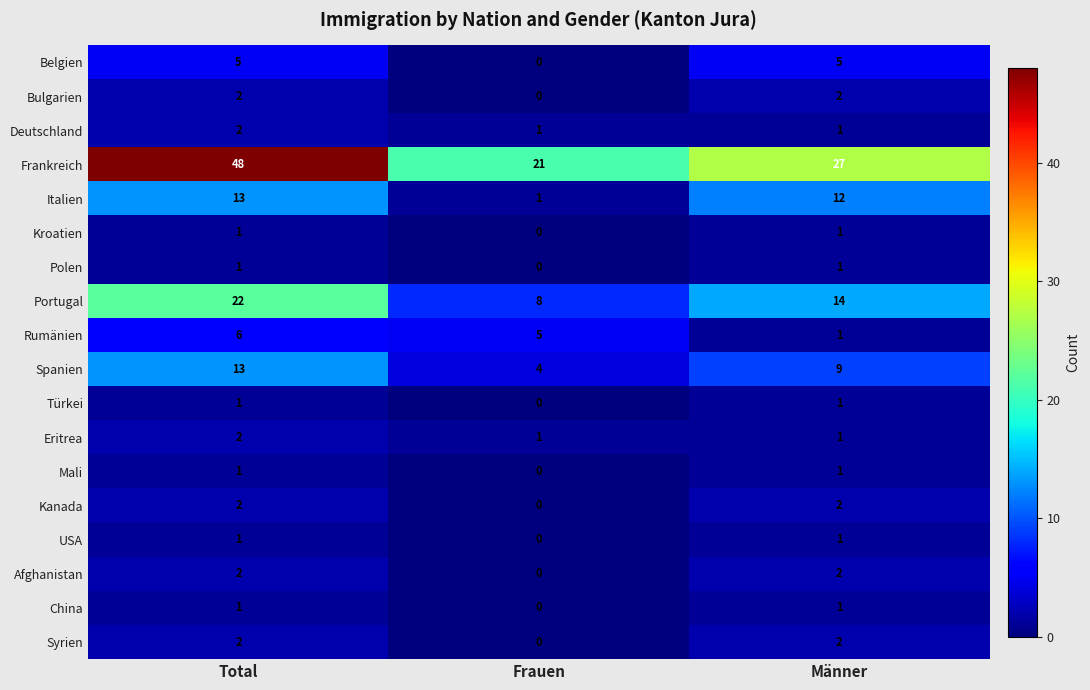

What is the difference between the maximum and minimum values in the Frankreich series?

27